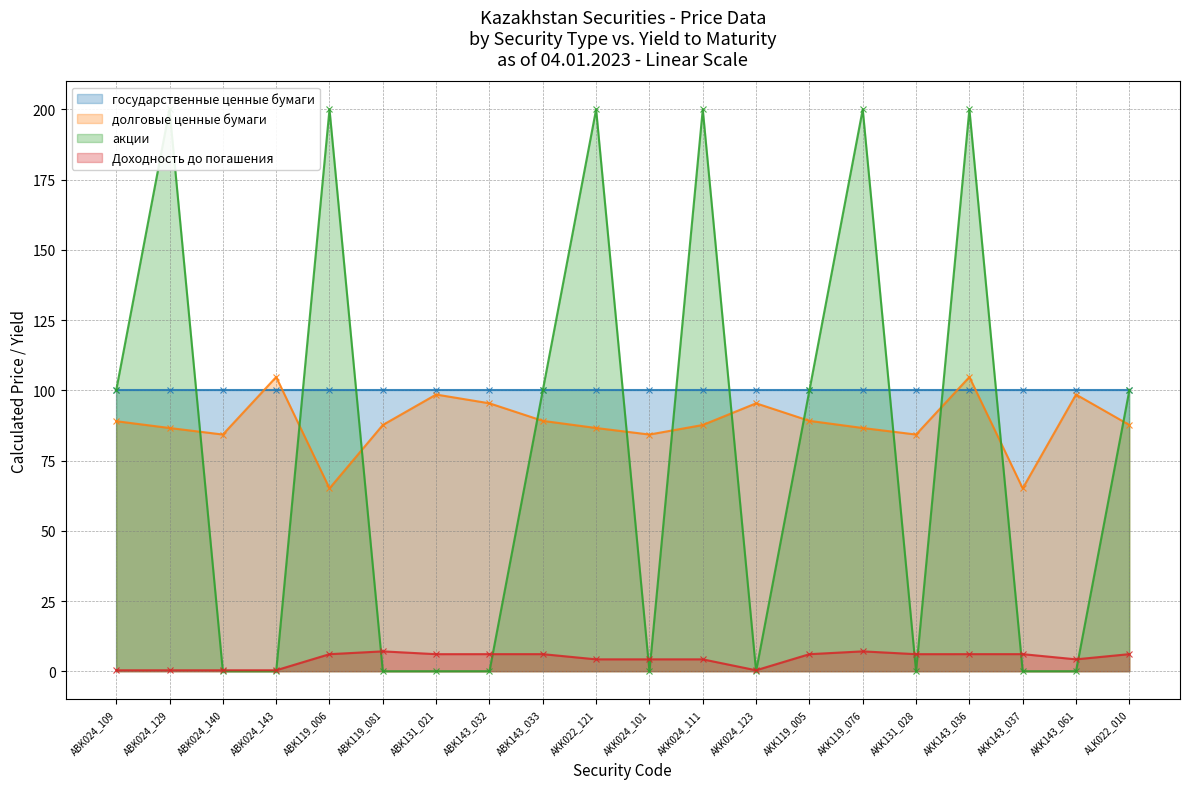

What is the maximum value shown in the chart?

104.7